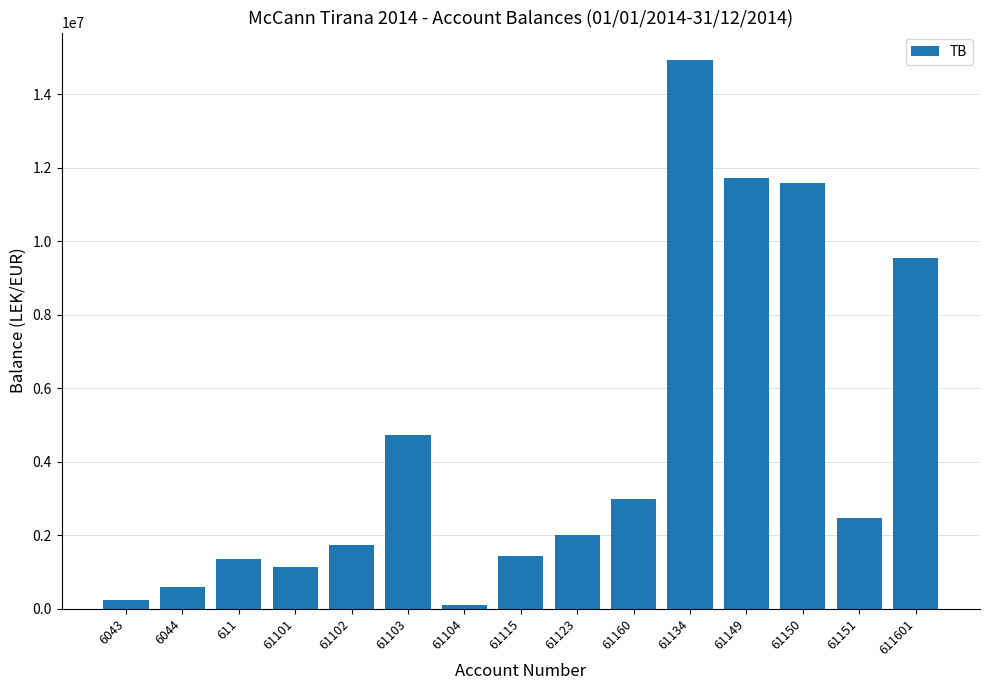

Which category has the highest value across all series?

61134